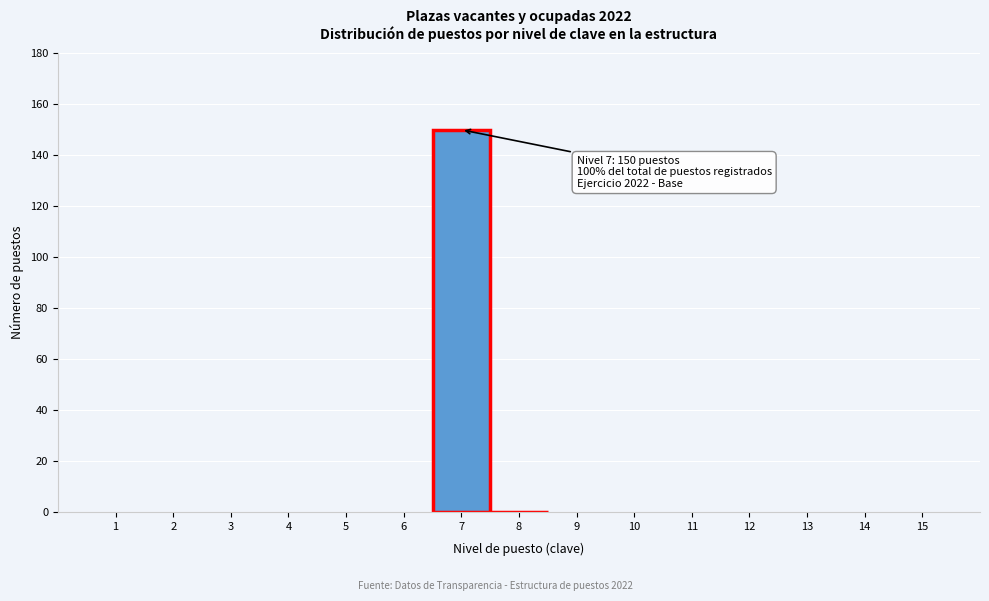

Which range on the x-axis has the tallest bar?

6.5 to 7.5